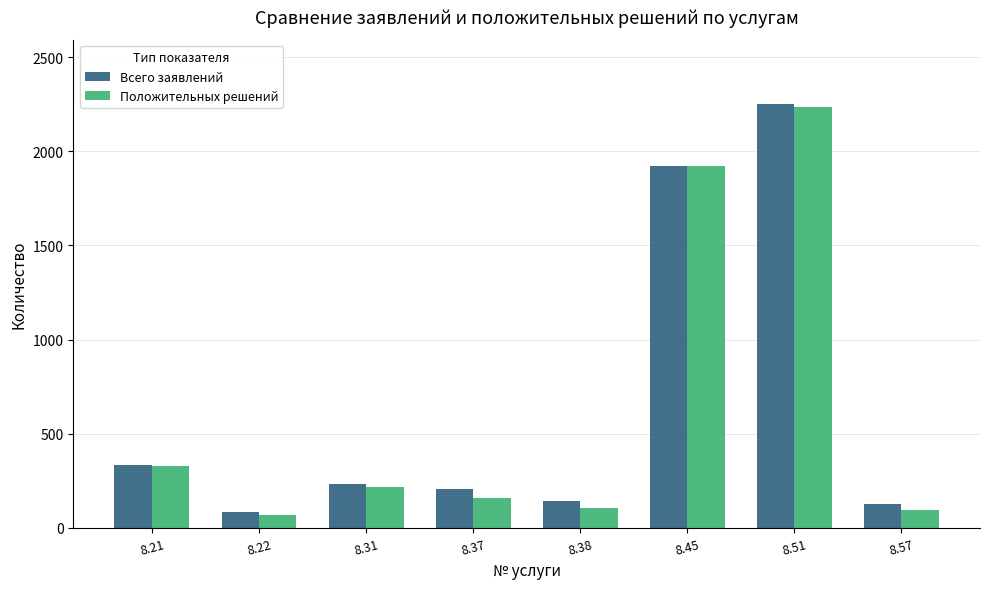

Which series has the largest total across all categories?

Всего заявлений